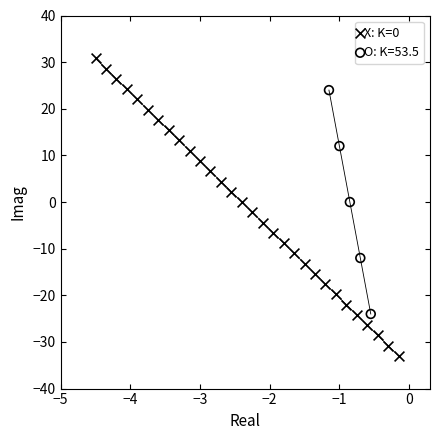

Which series has the largest Y range (max minus min)?

X: K=0